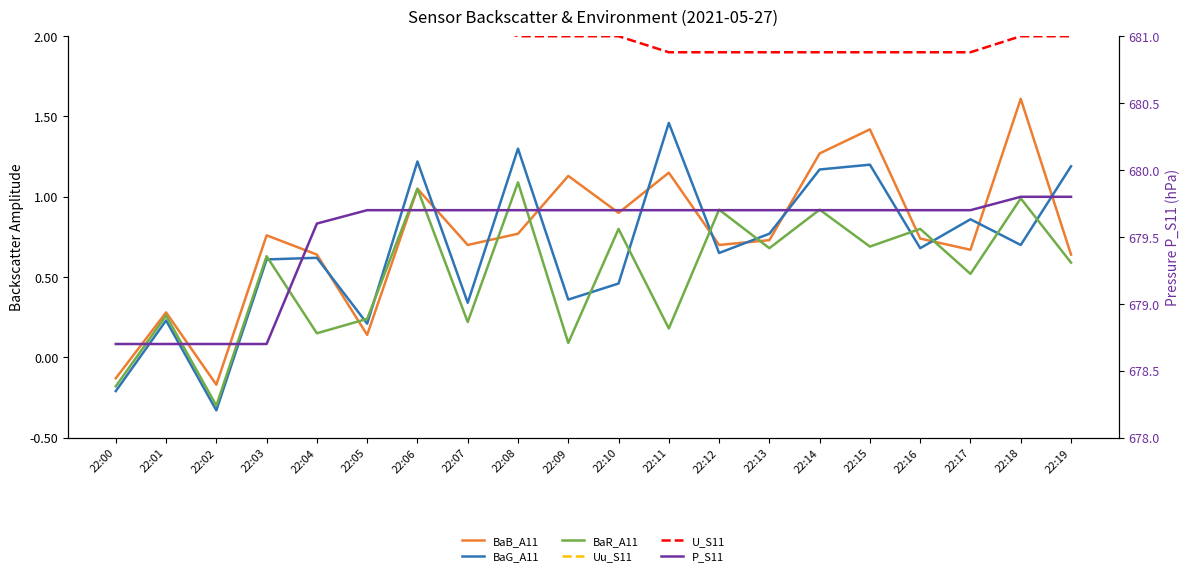

Is this an area chart (filled region under the line)?

No